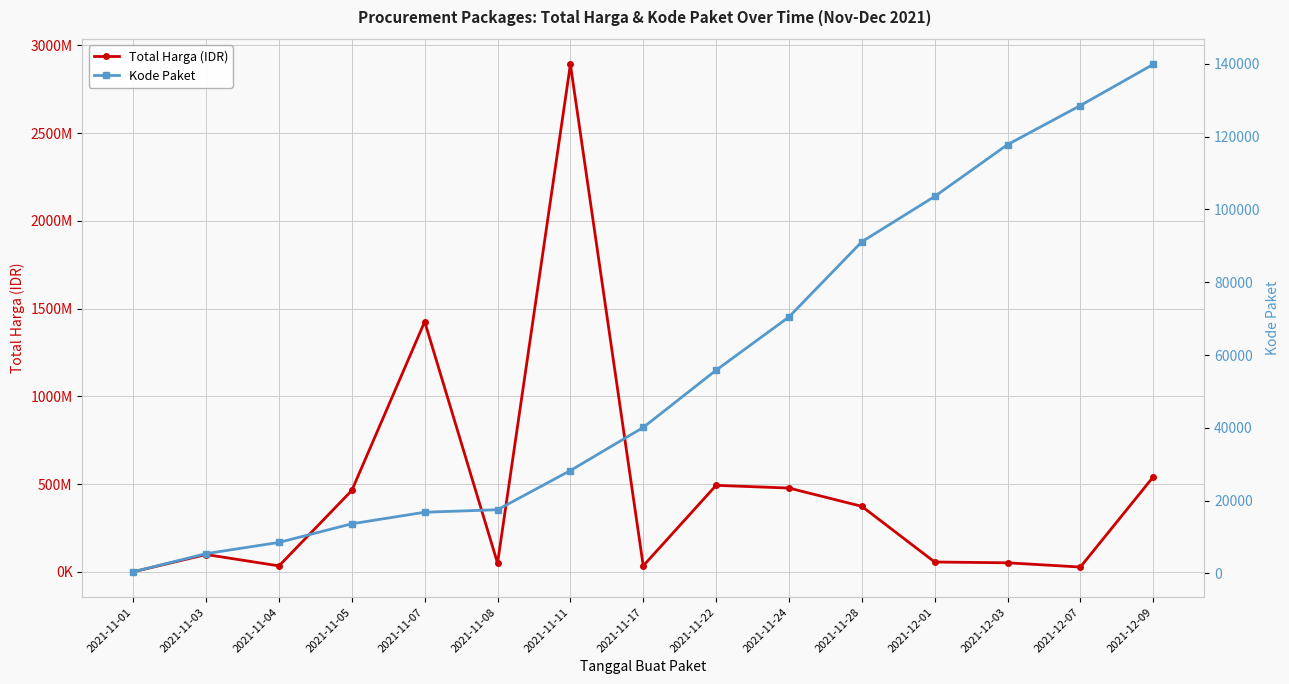

True or false: Total Harga (IDR) and Kode Paket intersect in this chart.

False